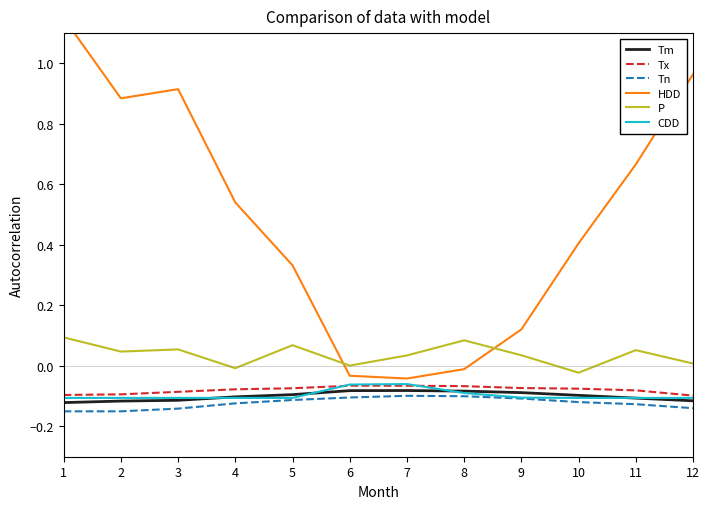

Reading left to right, what are all the values shown in this chart?

Tm: -0.1	-0.1	-0.1	-0.1	-0.1	-0.1	-0.1	-0.1	-0.1	-0.1	-0.1	-0.1
Tx: -0.1	-0.1	-0.1	-0.1	-0.1	-0.1	-0.1	-0.1	-0.1	-0.1	-0.1	-0.1
Tn: -0.1	-0.1	-0.1	-0.1	-0.1	-0.1	-0.1	-0.1	-0.1	-0.1	-0.1	-0.1
HDD: 1.2	0.9	0.9	0.5	0.3	-0.0	-0.0	-0.0	0.1	0.4	0.7	1.0
P: 0.1	0.0	0.1	-0.0	0.1	0.0	0.0	0.1	0.0	-0.0	0.1	0.0
CDD: -0.1	-0.1	-0.1	-0.1	-0.1	-0.1	-0.1	-0.1	-0.1	-0.1	-0.1	-0.1